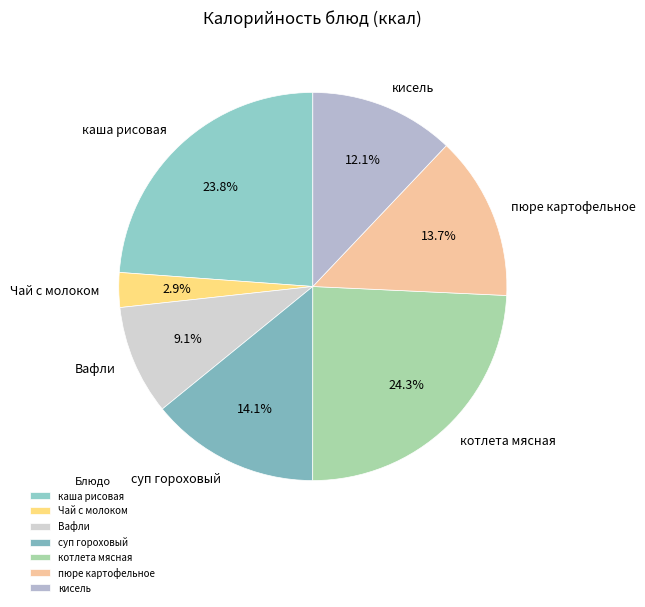

Between суп гороховый and котлета мясная, which is larger?

котлета мясная